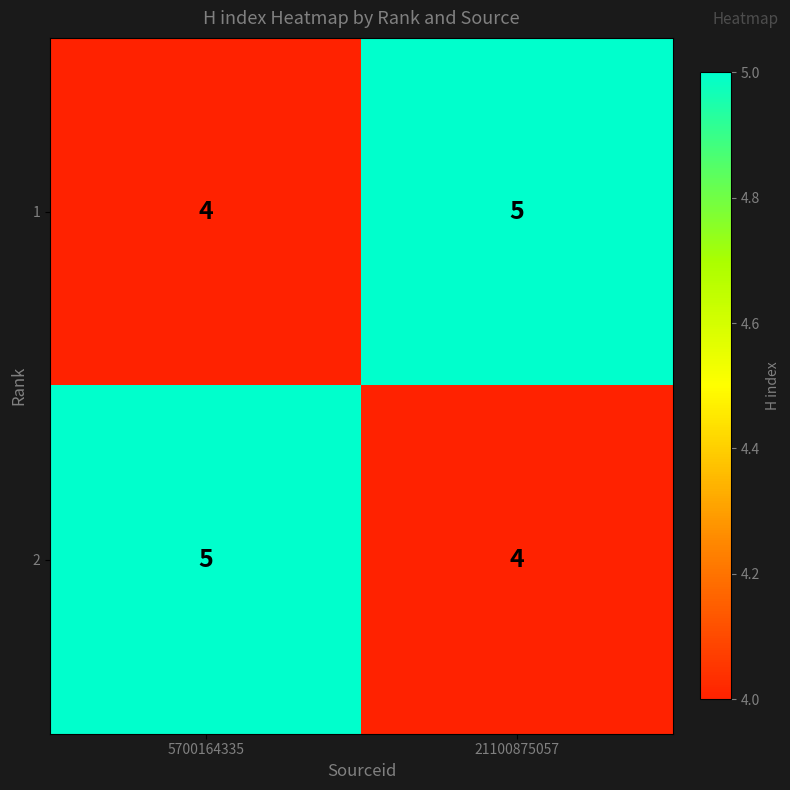

Rank the series at 21100875057 from lowest to highest value.

2, 1